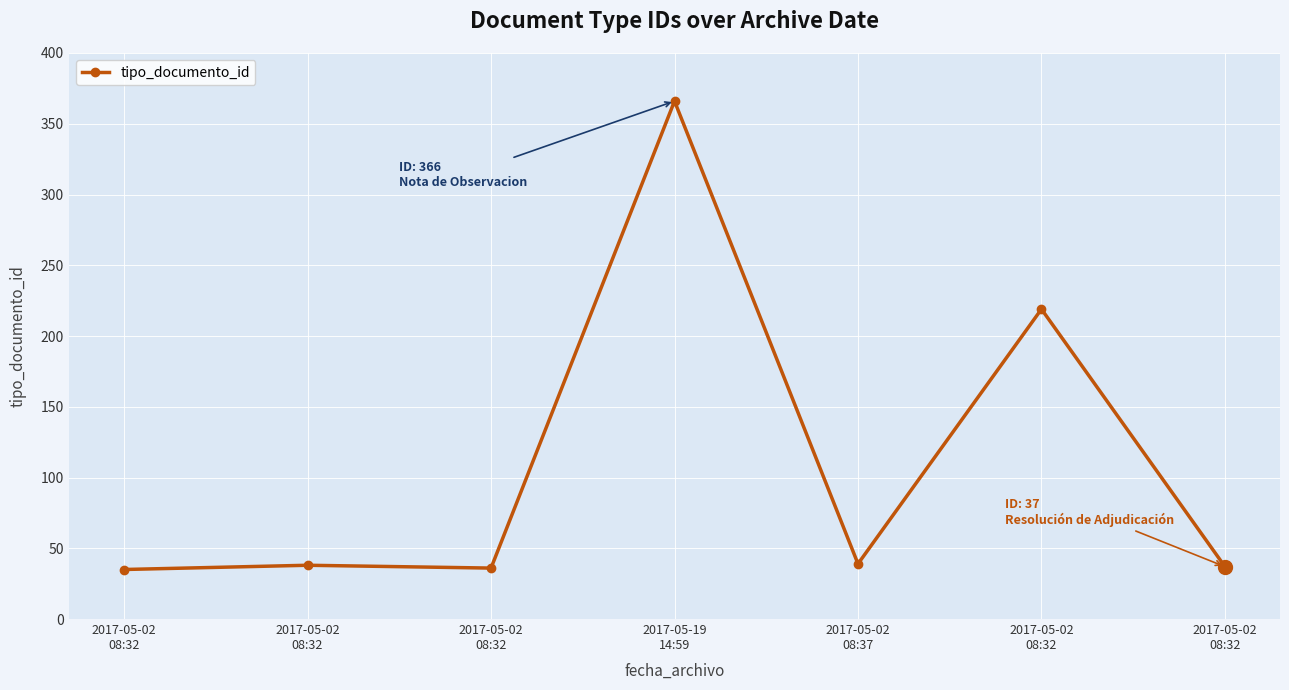

Count the number of categories in the chart.

7